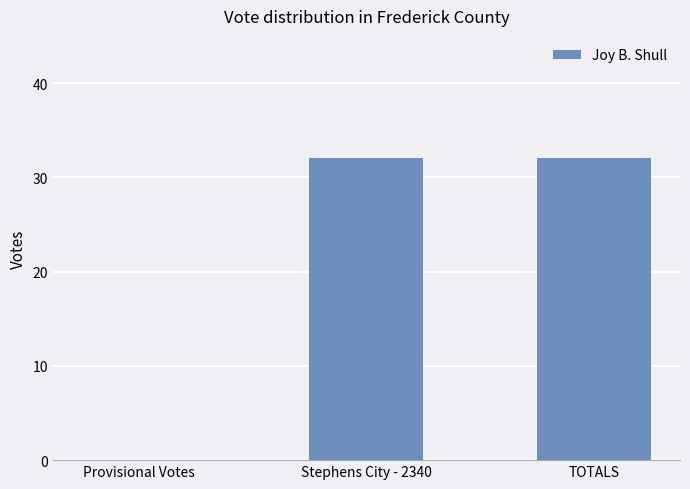

Reading left to right, what are all the values shown in this chart?

Provisional Votes=0	Stephens City - 2340=32	TOTALS=32